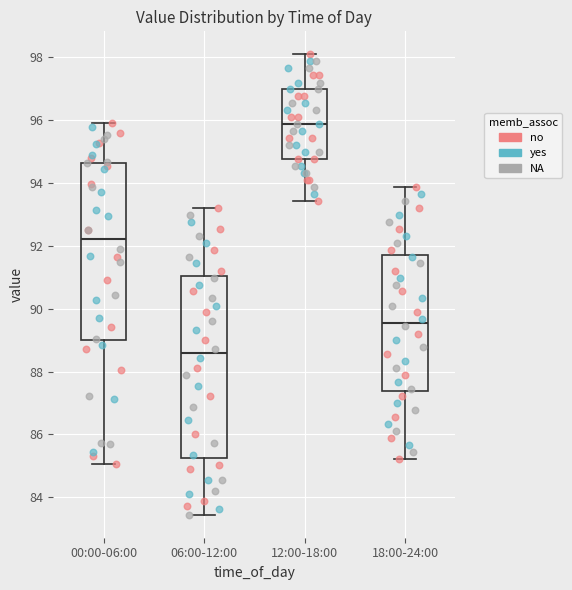

Which box's median line is the highest?

12:00-18:00